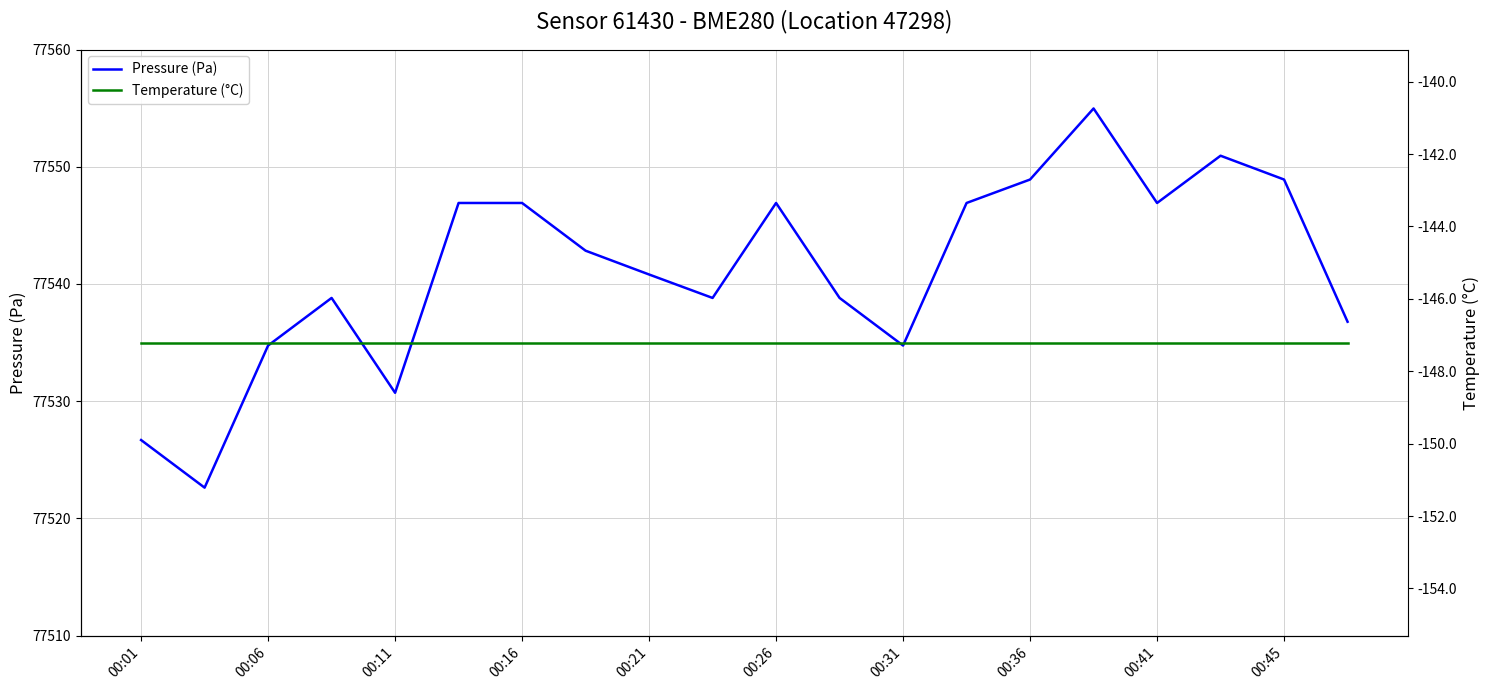

List the series in order of their peak value, highest first.

Pressure (Pa), Temperature (°C)